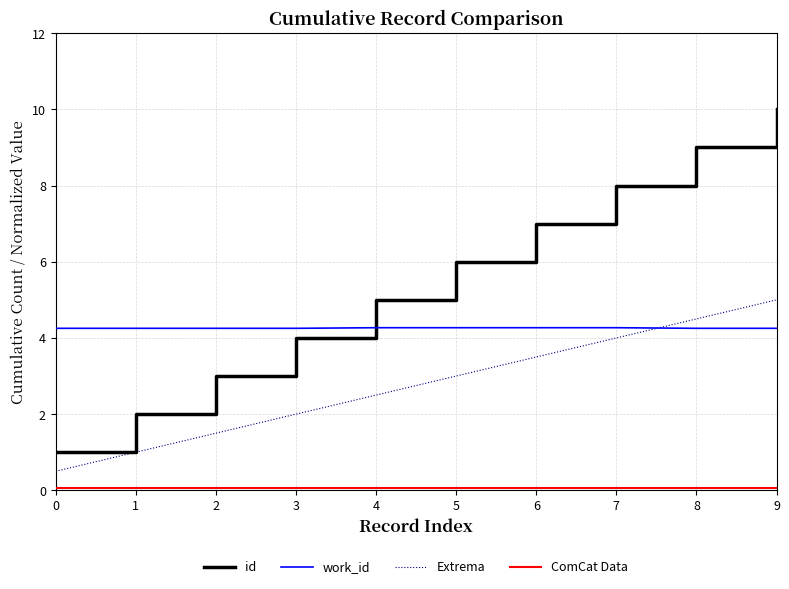

The value of work_id at 2 is 4.3. True or false?

True